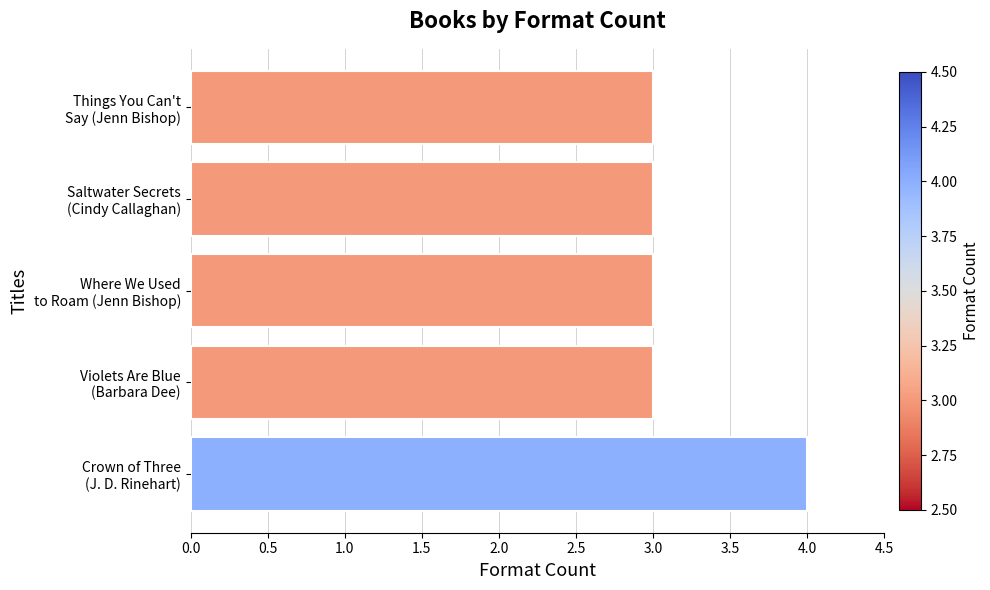

Reading bottom to top, list all the values displayed in this chart.

4	3	3	3	3